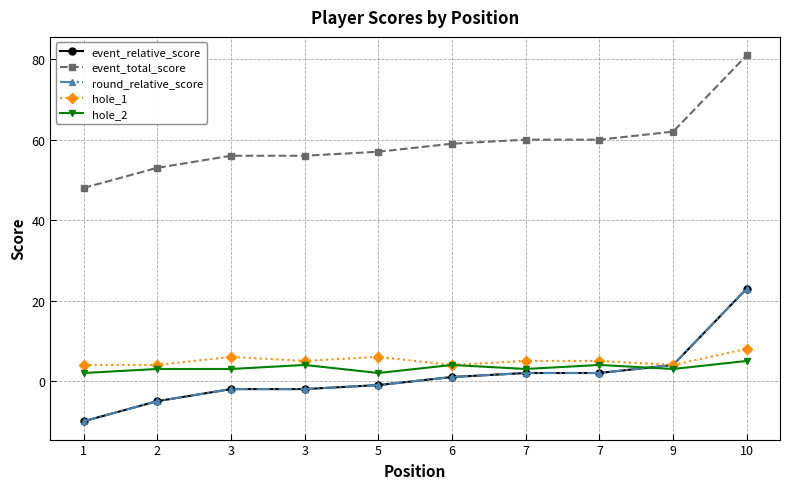

How many intersections are there between hole_2 and round_relative_score?

1